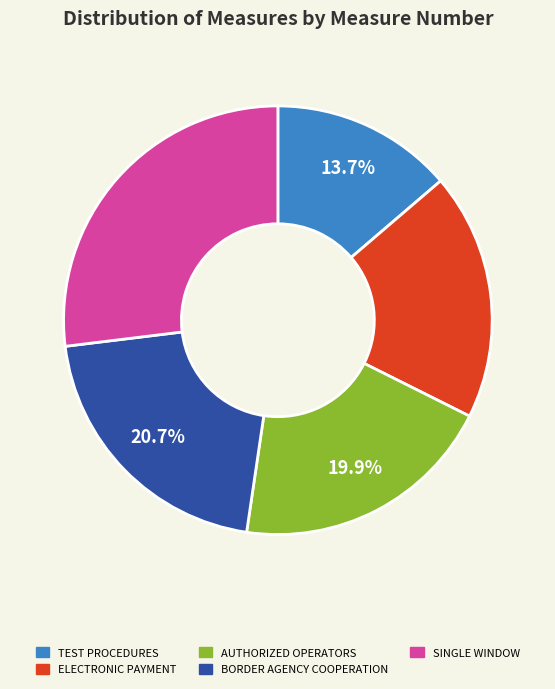

Is there a majority slice in this chart?

No